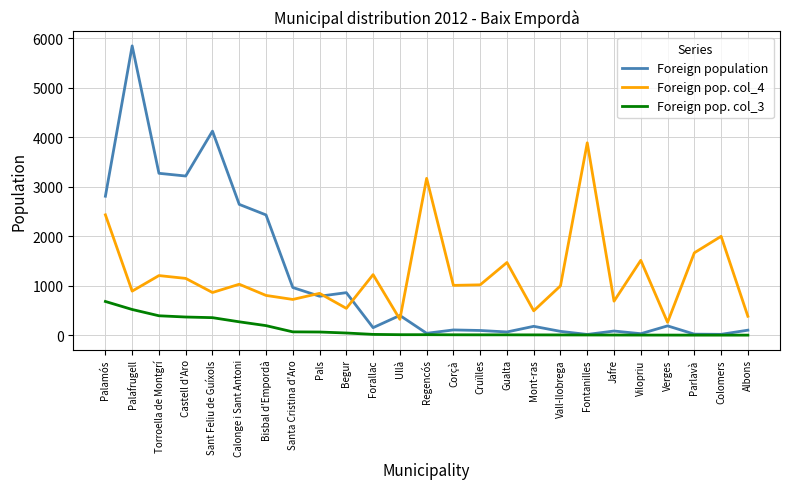

What is the sum of the Foreign pop. col_3 values at Sant Feliu de Guíxols and Vilopriu?

362